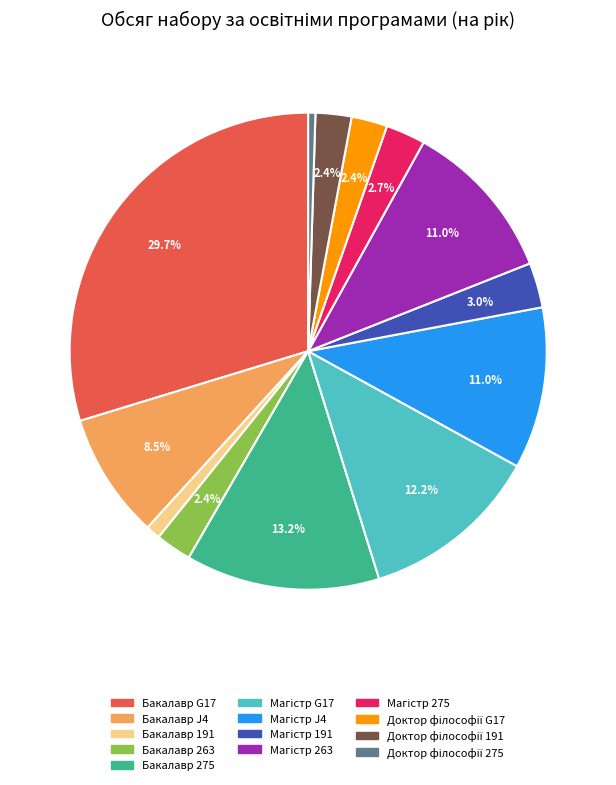

The Бакалавр 191 slice represents 7% of the pie. True or false?

False